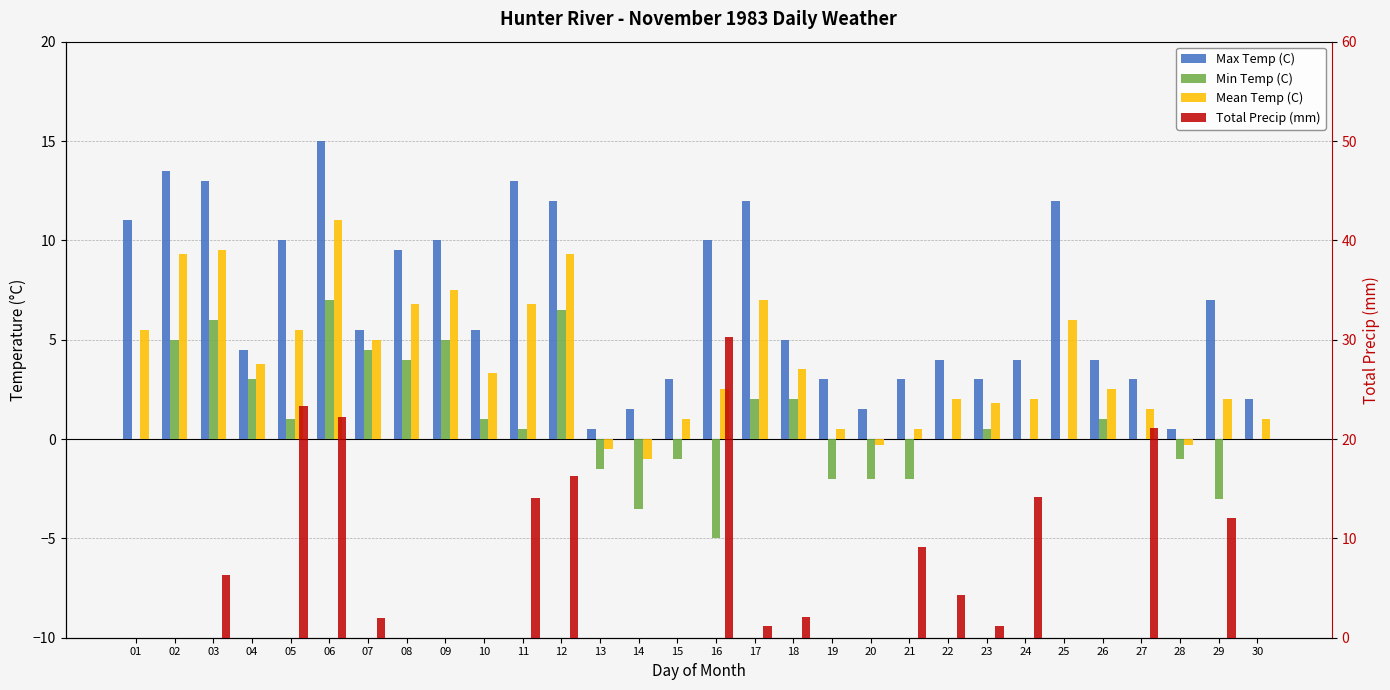

Is it true that Min Temp (C) equals 6.5 at 12?

True